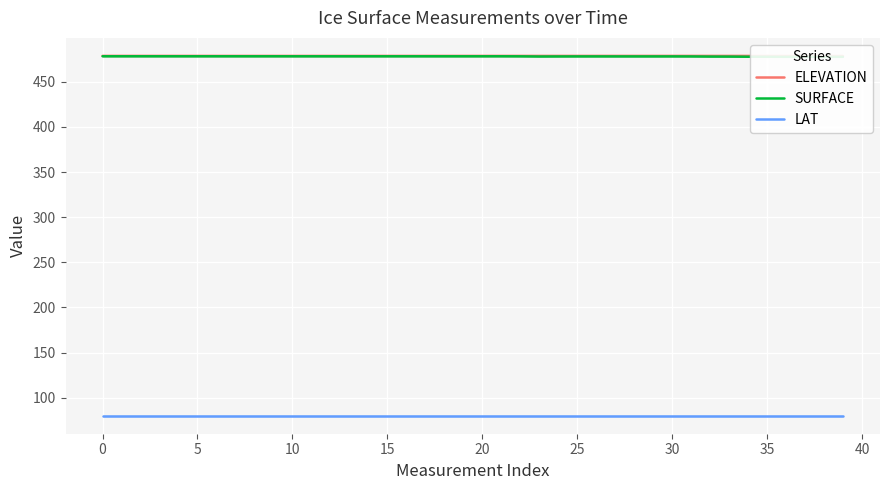

Rank the series at 27 from highest to lowest value.

ELEVATION, SURFACE, LAT